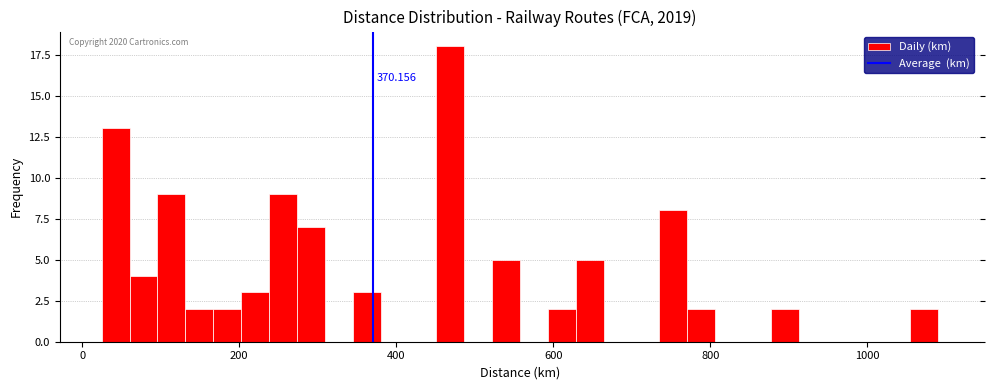

Read against the x-axis, roughly where is the centre of the tallest bar?

460